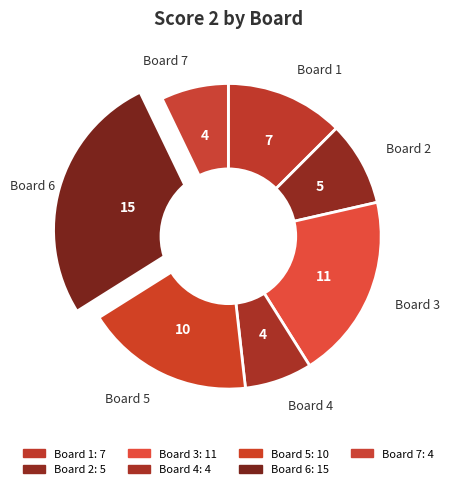

How many slices are in this pie chart?

7